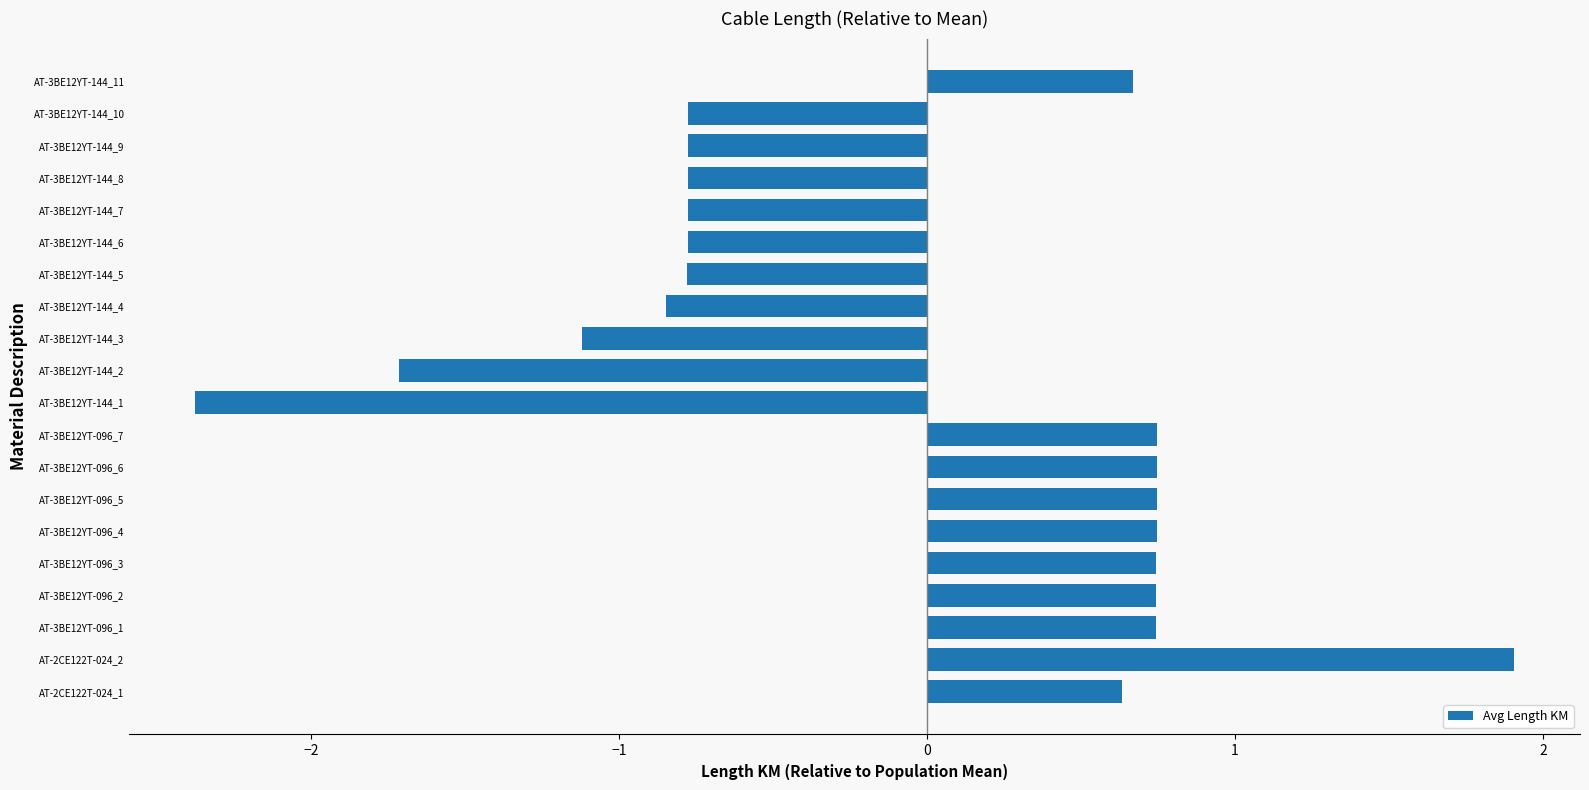

Between AT-3BE12YT-096_3 and AT-3BE12YT-144_7, which is larger?

AT-3BE12YT-096_3